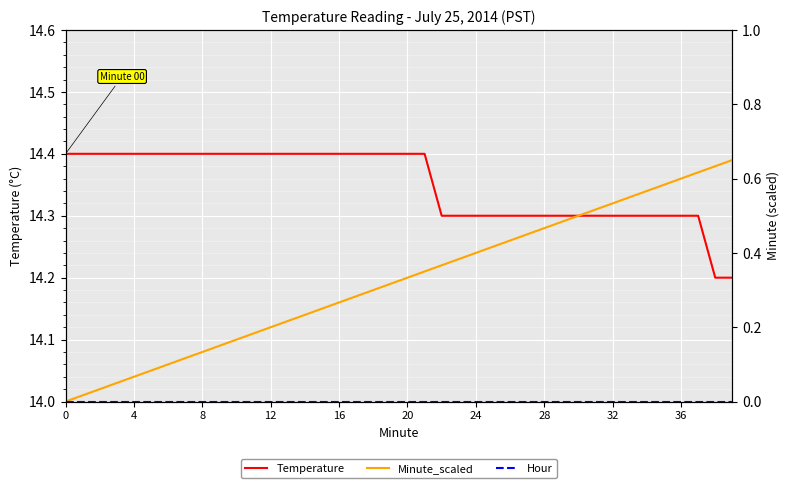

Between 35 and 14, which is larger?

14